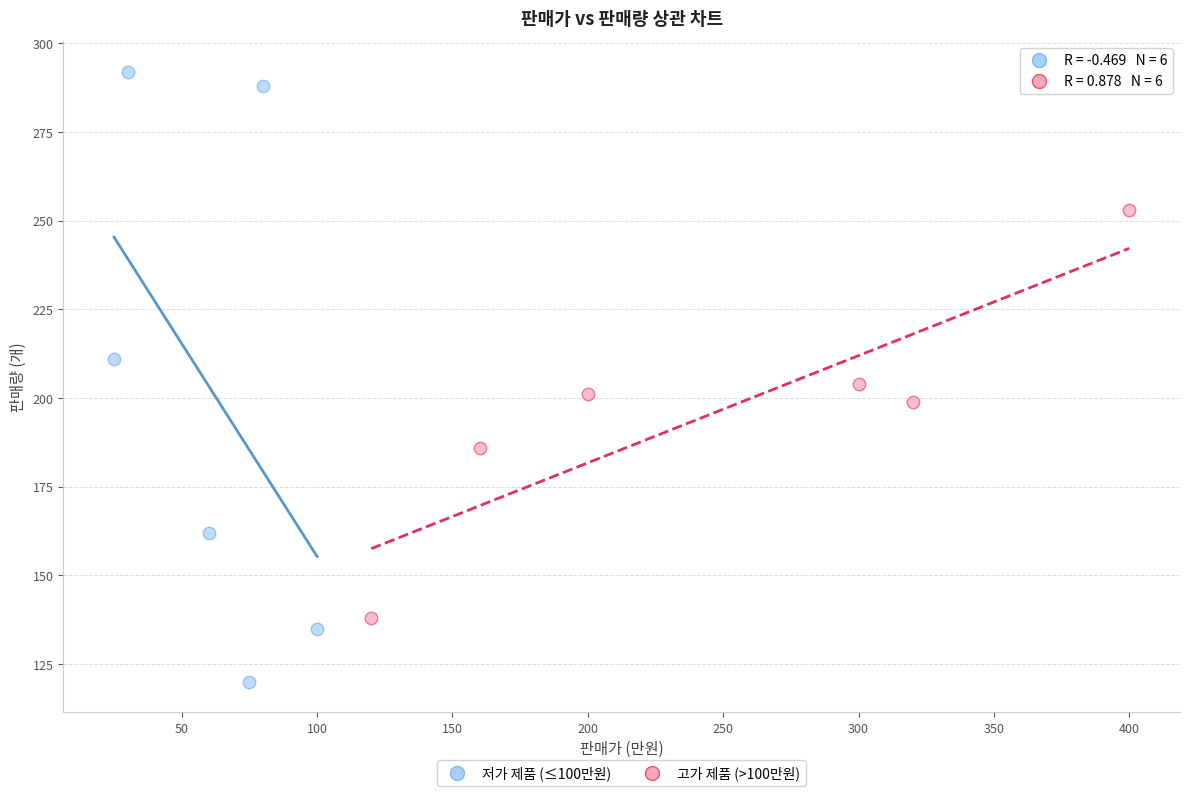

Which series contains the lowest Y value?

저가 제품 (≤100만원)